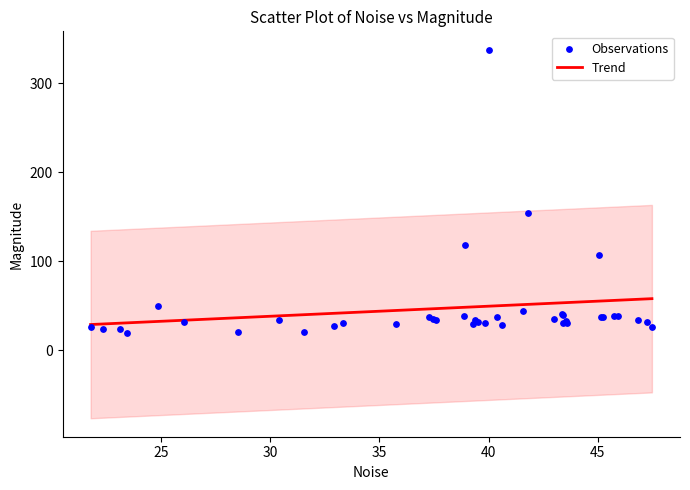

What Y value in the scatter plot is closest to 178?

154.7